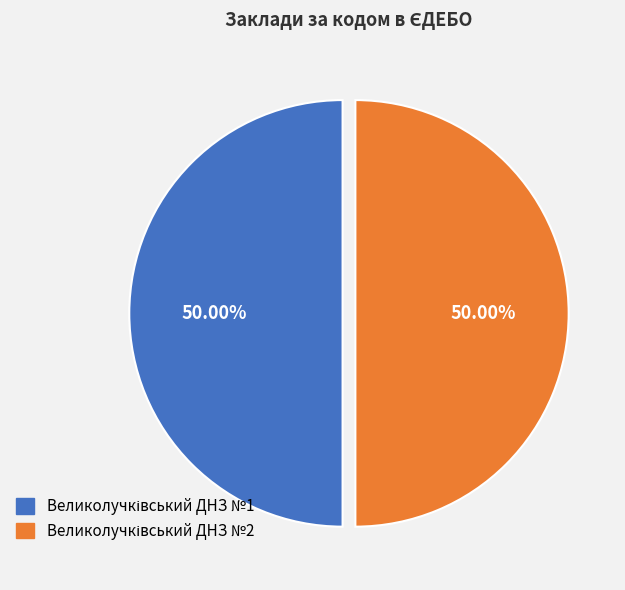

How many slices are in this pie chart?

2